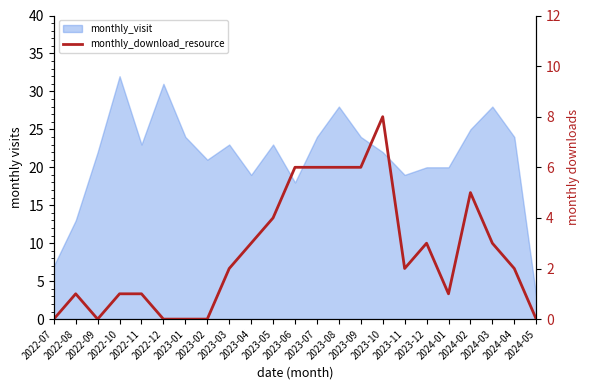

Where is the first local minimum?

2022-09